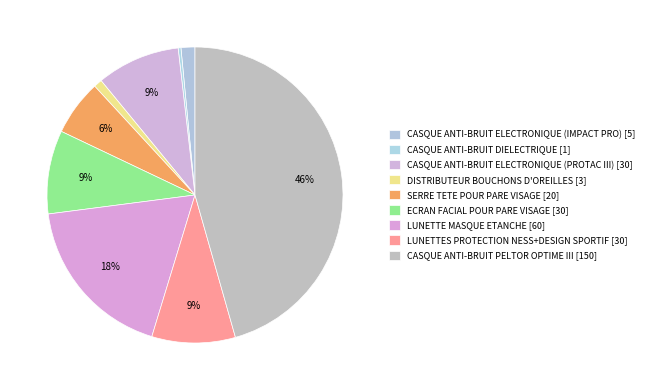

To the nearest percent, what portion does CASQUE ANTI-BRUIT ELECTRONIQUE (IMPACT PRO) represent?

2%